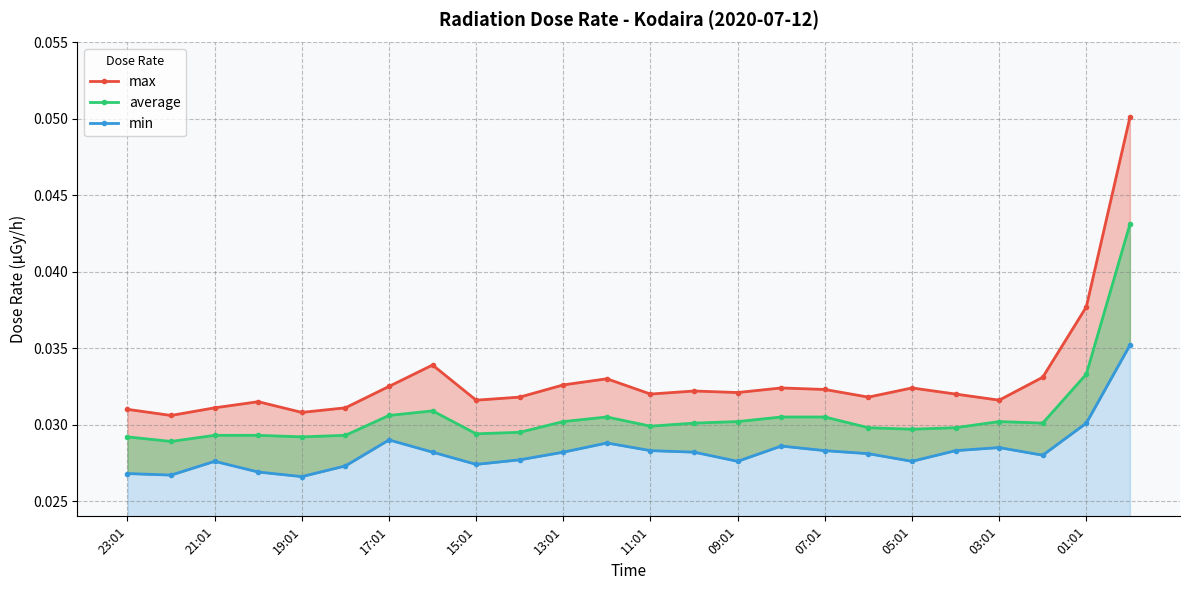

How many series are shown in this chart?

3